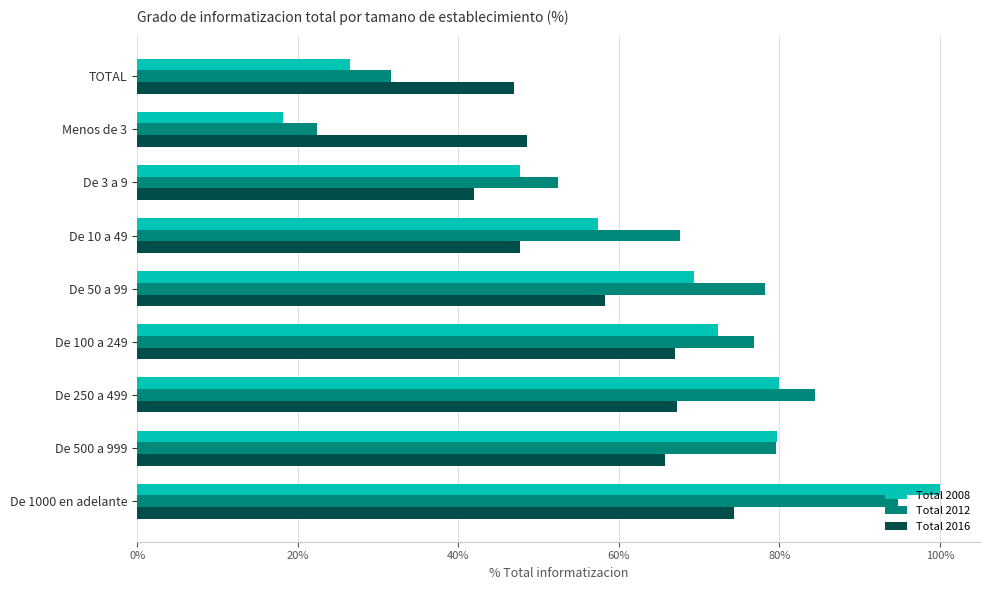

Which series has the widest spread of values?

Total 2008